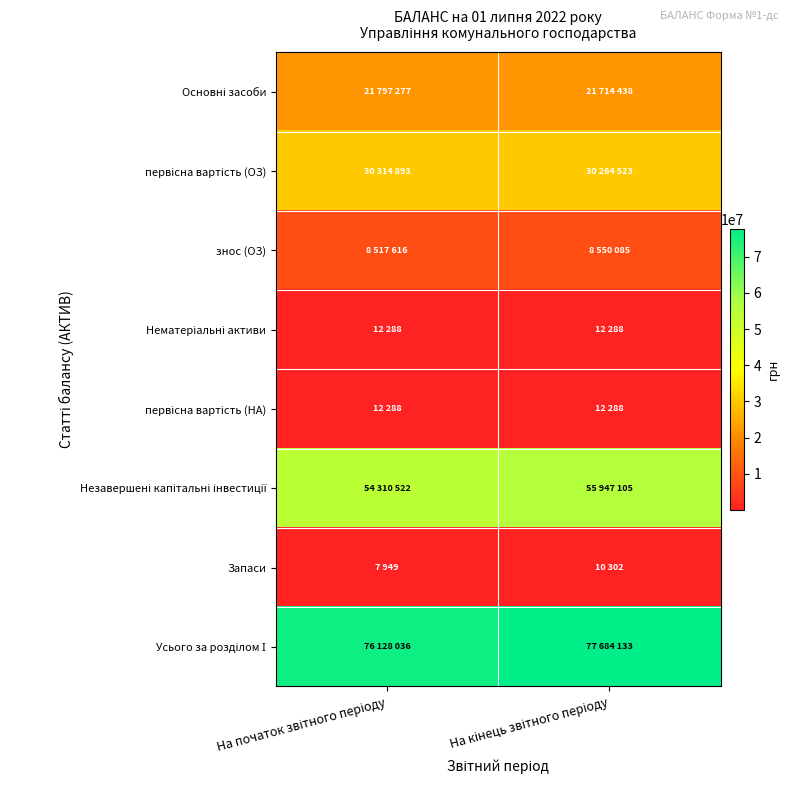

Rank the series at На кінець звітного періоду from lowest to highest value.

Запаси, Нематеріальні активи, первісна вартість (НА), знос (ОЗ), Основні засоби, первісна вартість (ОЗ), Незавершені капітальні інвестиції, Усього за розділом І